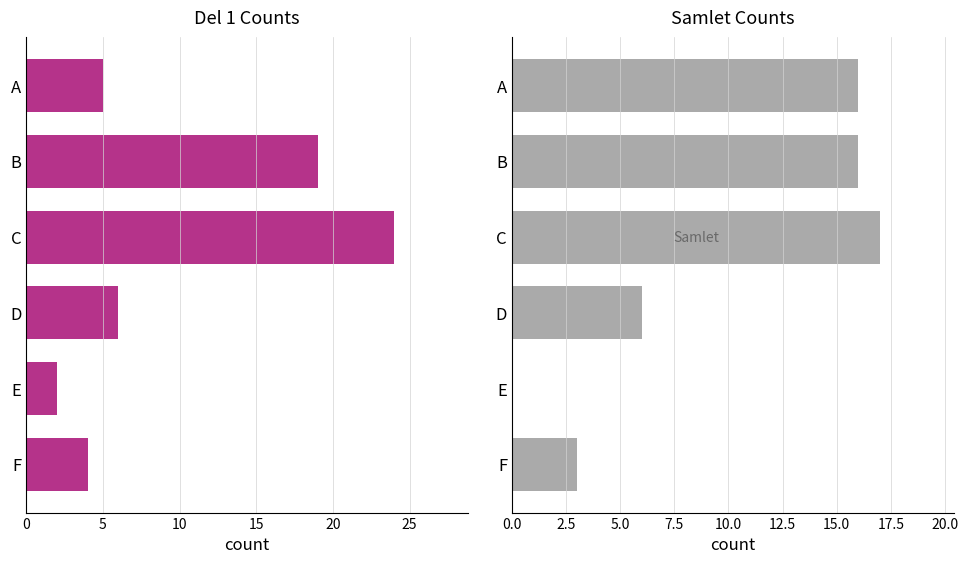

What is the value of the Samlet bar at the 4th from the left?

6